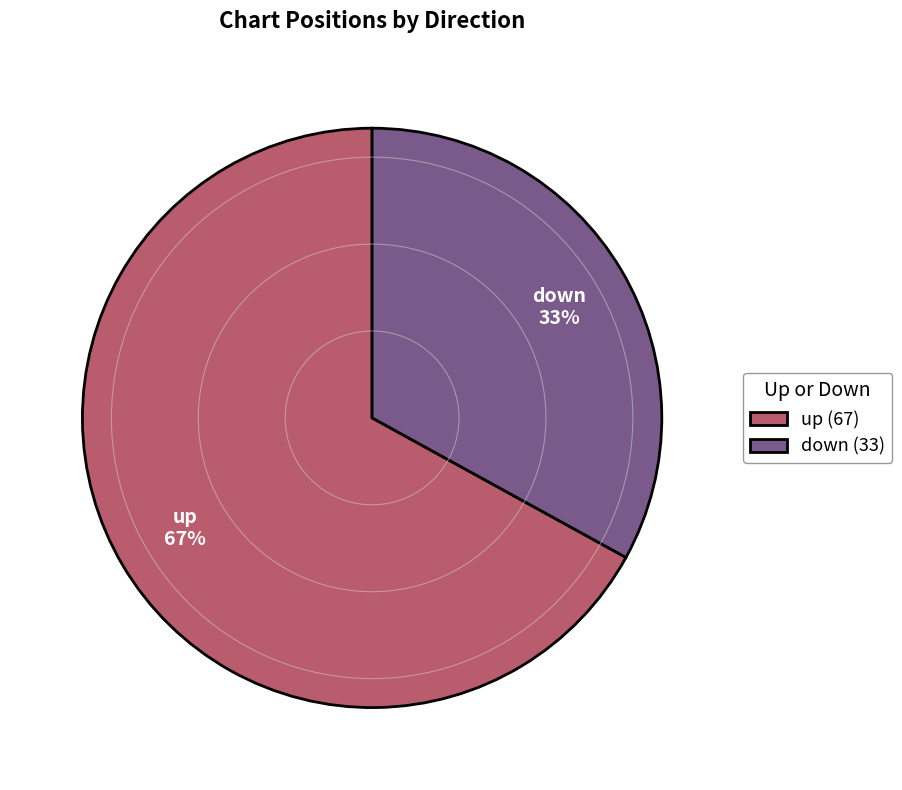

Which has a higher value, up or down?

up